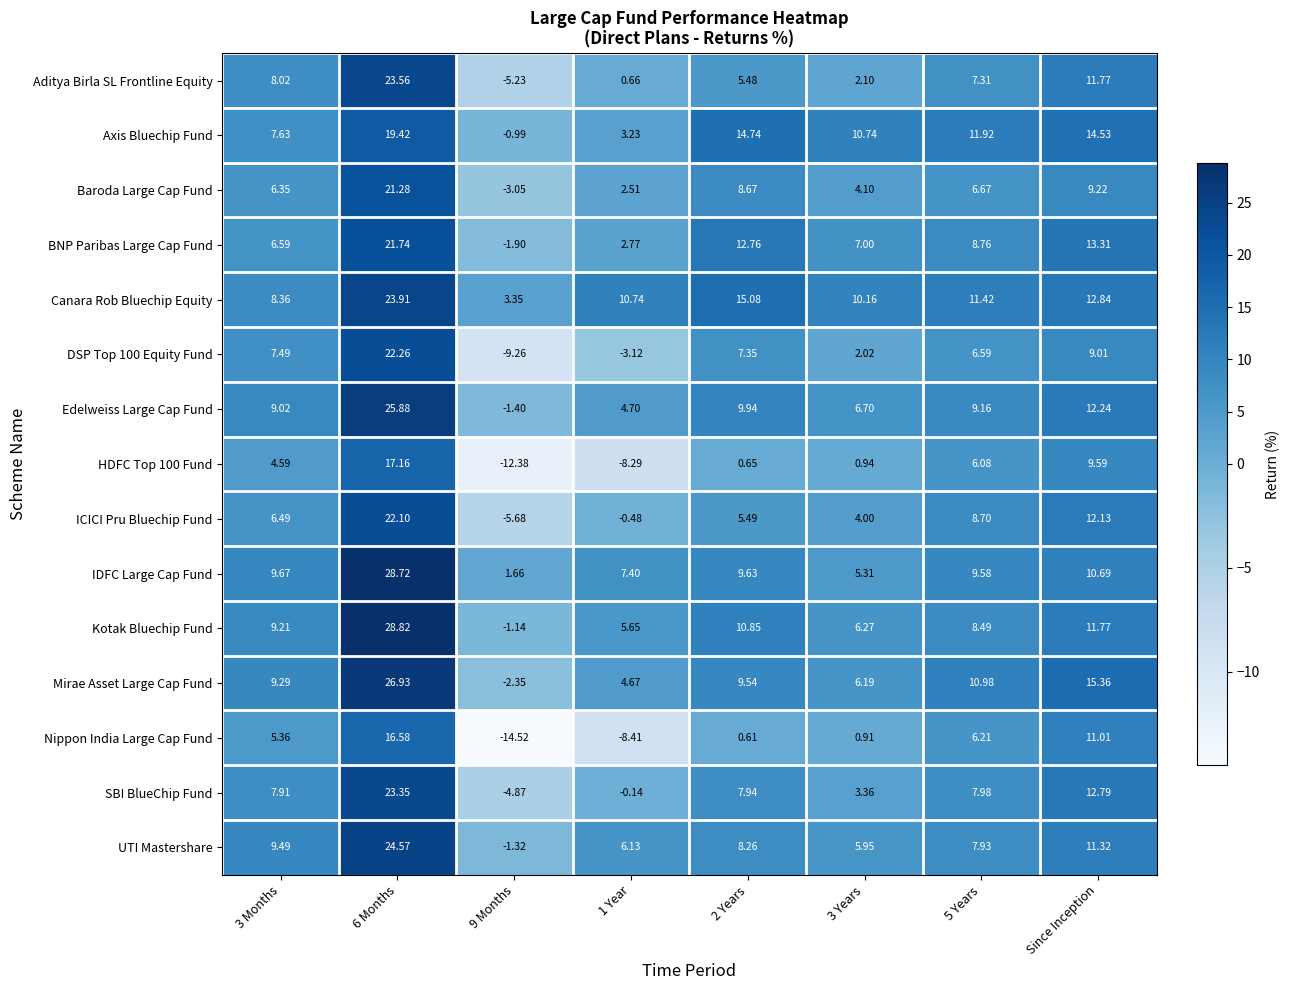

List the series in order of their peak value, highest first.

Kotak Bluechip Fund, IDFC Large Cap Fund, Mirae Asset Large Cap Fund, Edelweiss Large Cap Fund, UTI Mastershare, Canara Rob Bluechip Equity, Aditya Birla SL Frontline Equity, SBI BlueChip Fund, DSP Top 100 Equity Fund, ICICI Pru Bluechip Fund, BNP Paribas Large Cap Fund, Baroda Large Cap Fund, Axis Bluechip Fund, HDFC Top 100 Fund, Nippon India Large Cap Fund